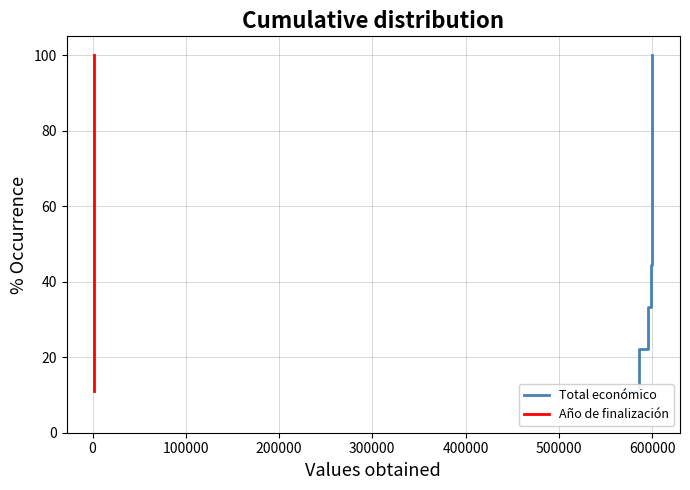

What is the difference between the second highest and minimum values in the Total económico series?

77.8